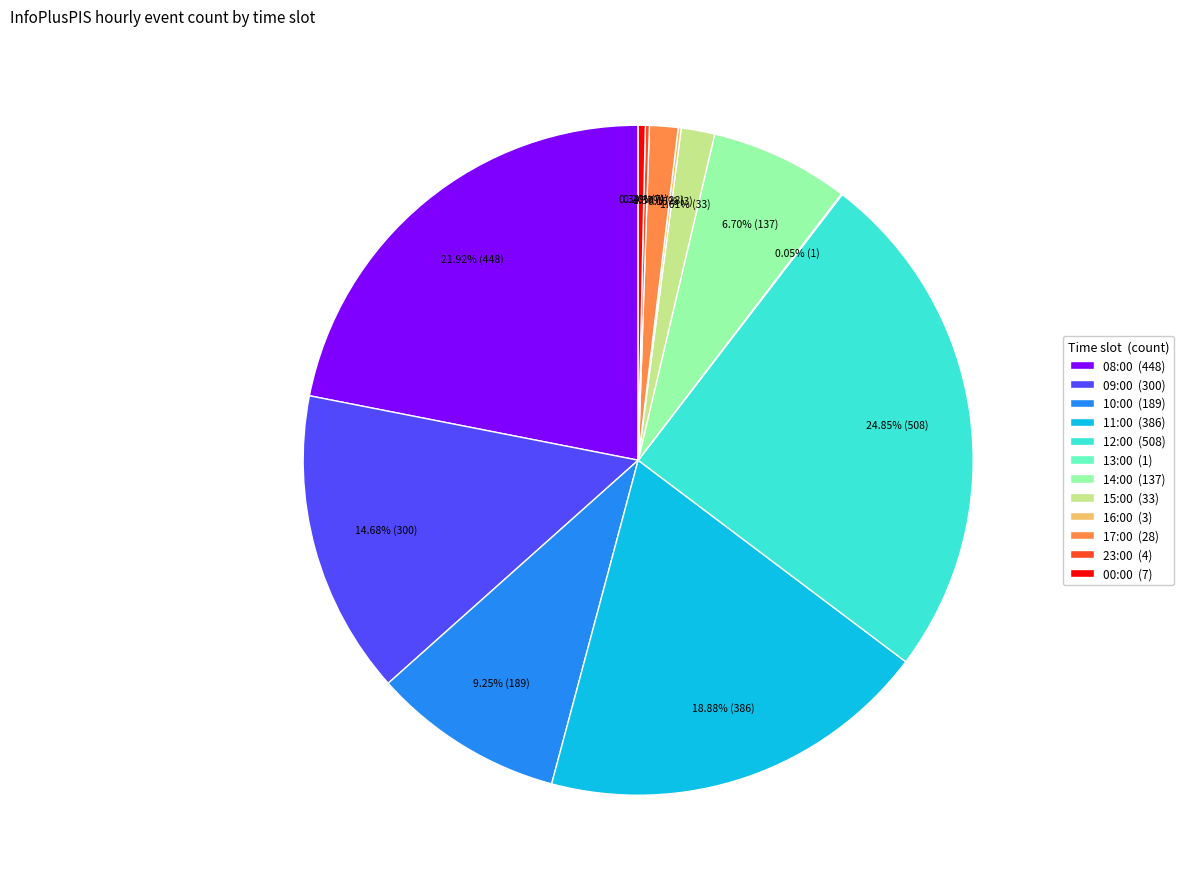

Is 08:00 the majority of the pie?

No